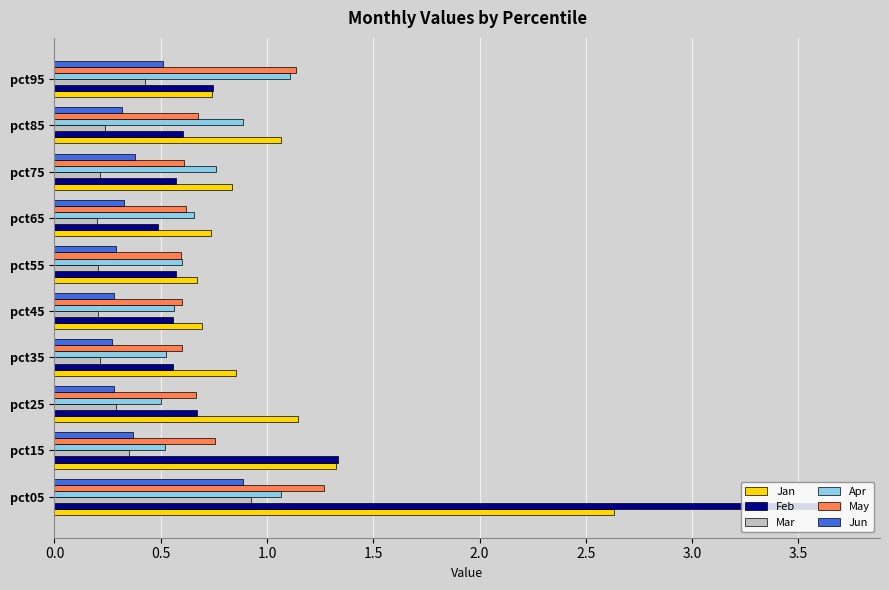

List the series in order of their peak value, highest first.

Feb, Jan, May, Apr, Mar, Jun